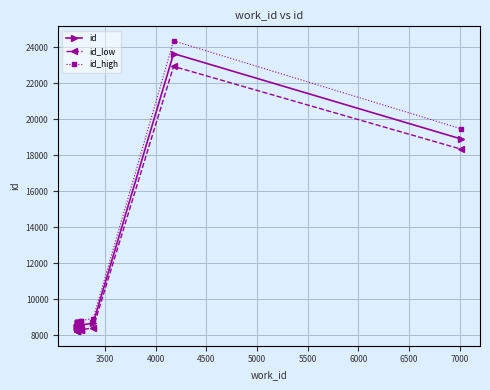

How many interior local peaks does the id_low series have?

1